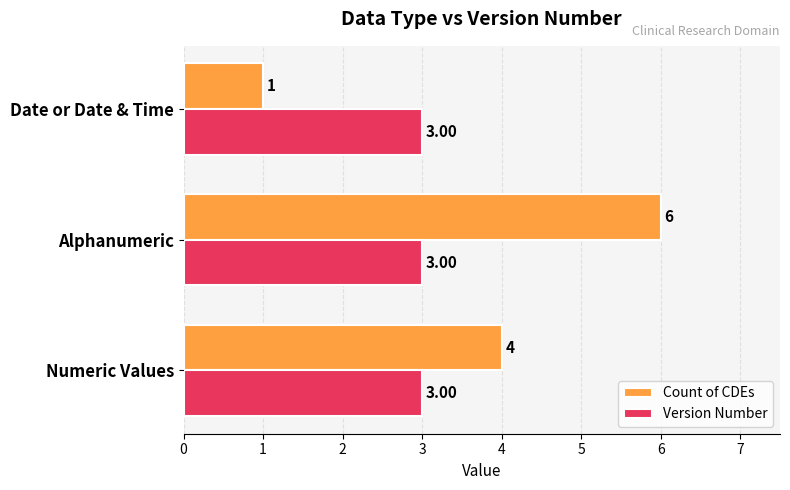

What is the difference between the second highest and minimum values in the Count of CDEs series?

3